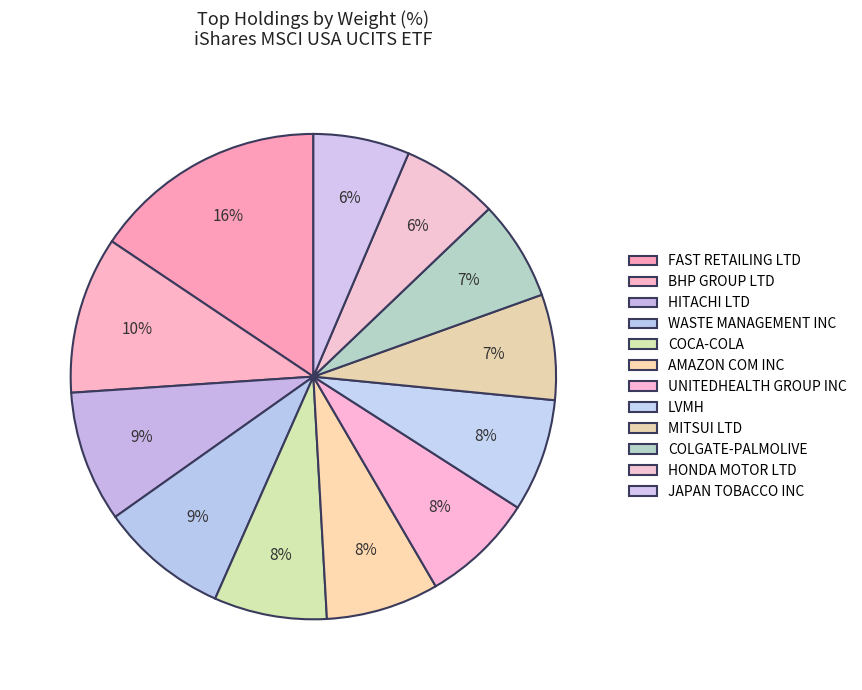

To the nearest percent, what is the difference between the largest and smallest slice percentages?

9%